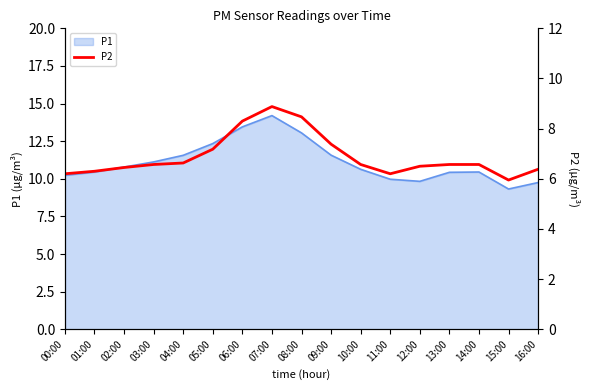

Between 07:00 and 14:00, which is larger?

07:00